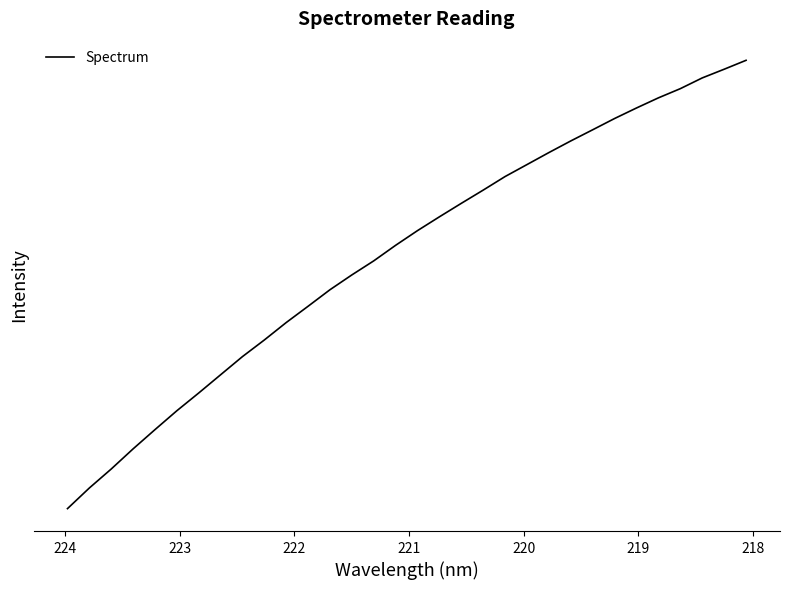

Does the chart have visible grid lines?

No